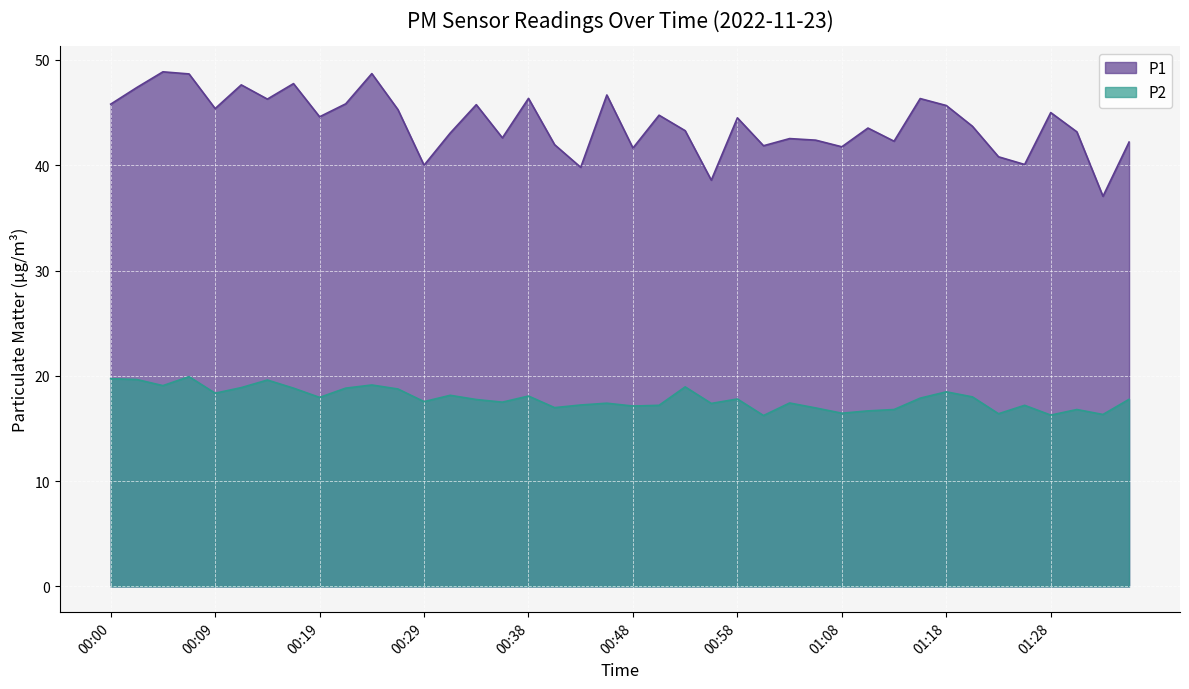

Rank the series by their average value, from highest to lowest.

P1, P2